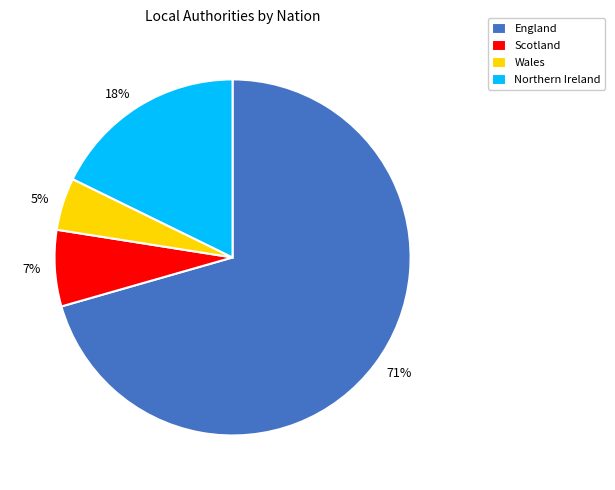

Is there a majority slice in this chart?

Yes